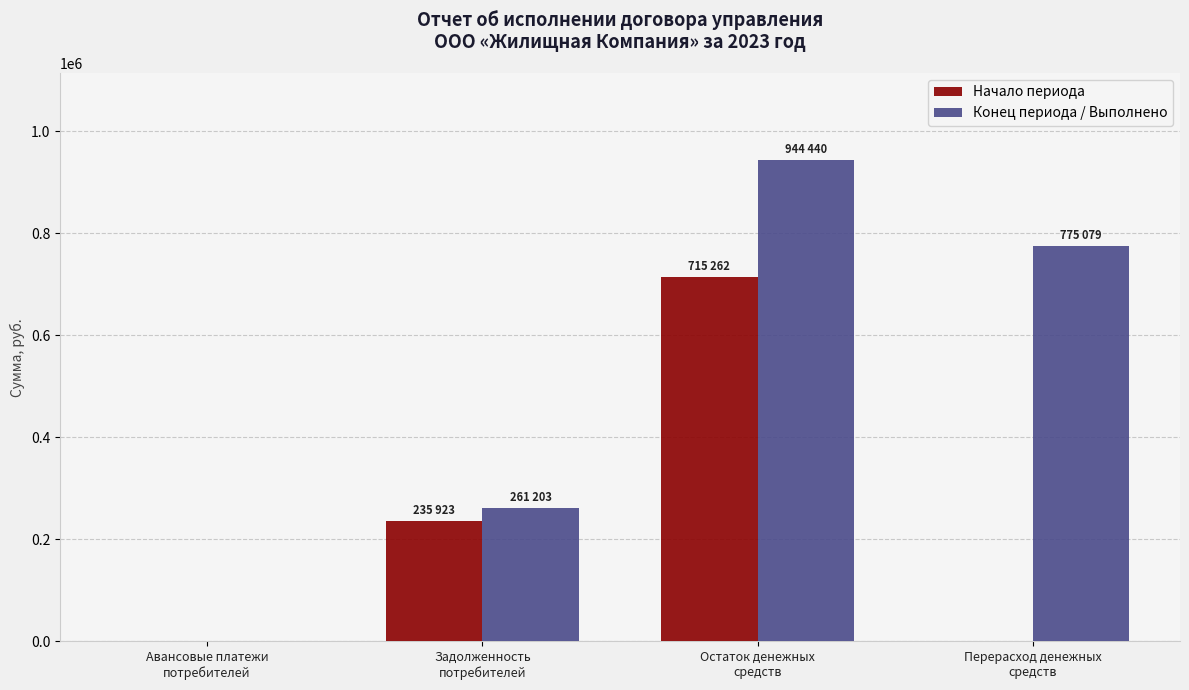

Does the chart contain stacked bars?

No